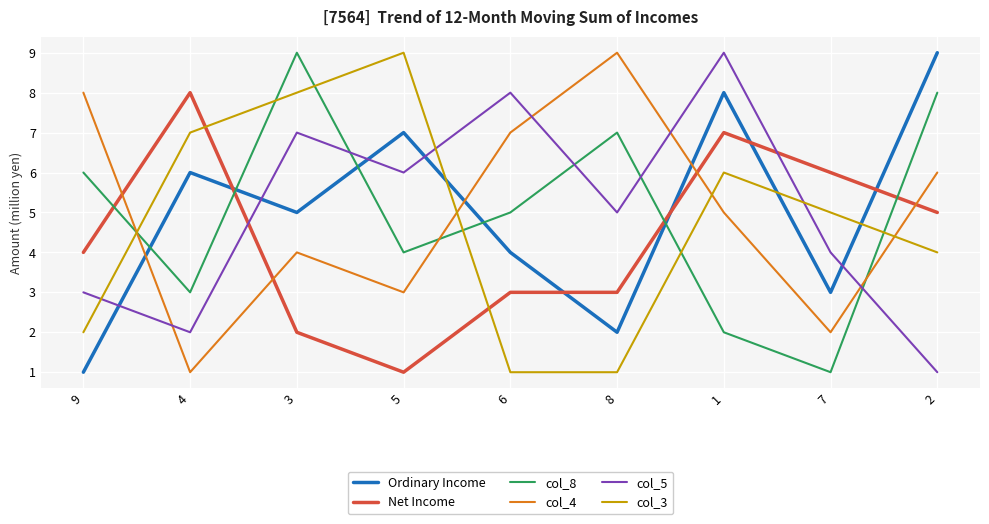

What is the difference between the maximum and minimum values in the Ordinary Income series?

8